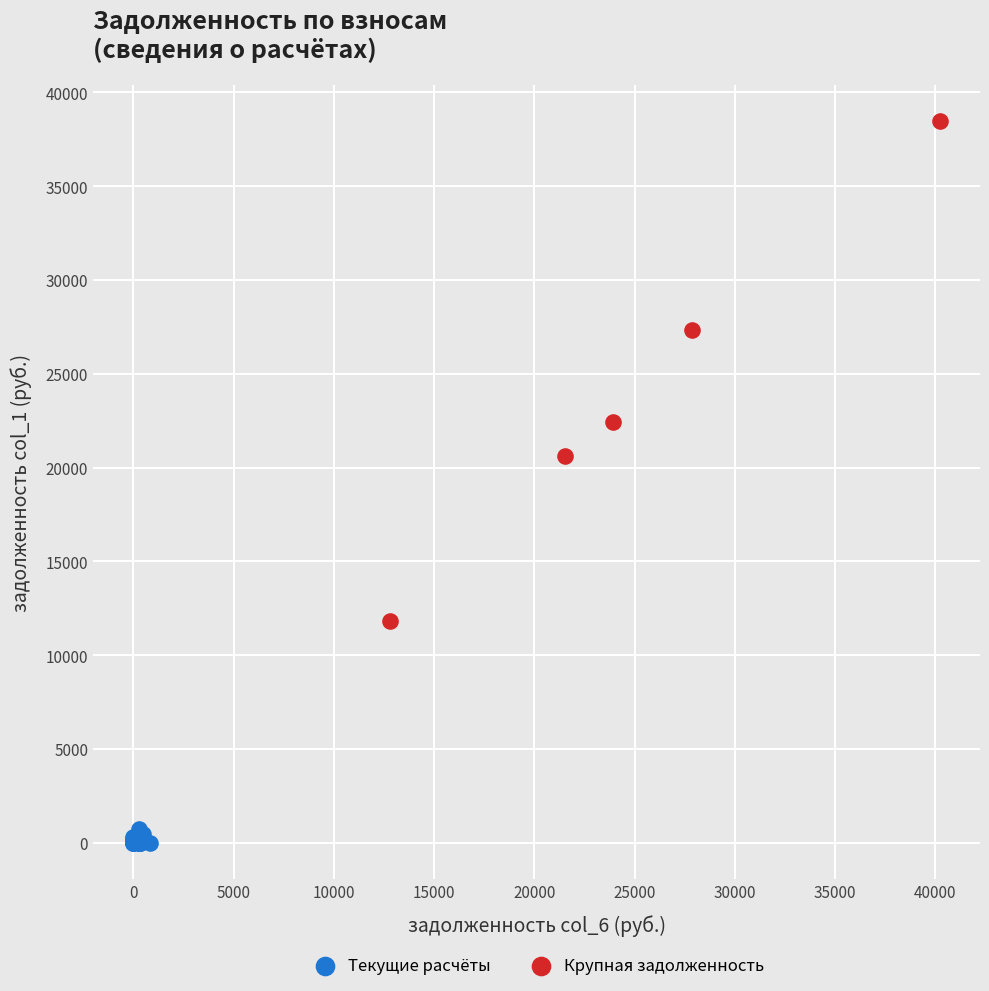

Which series reaches the minimum Y coordinate?

Текущие расчёты